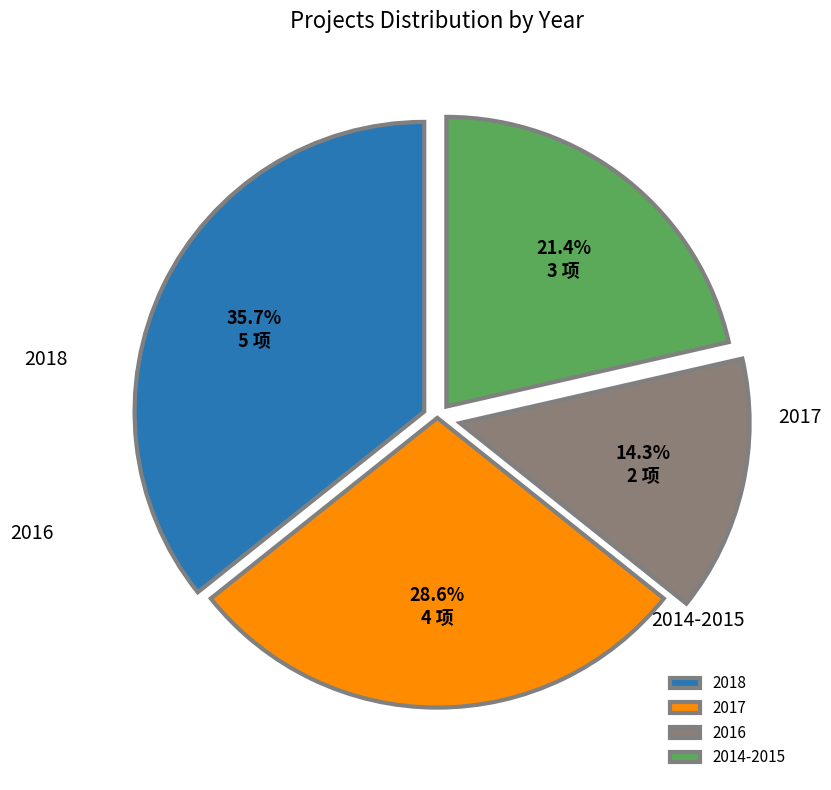

To the nearest percent, what is the difference between the largest and smallest slice percentages?

21%